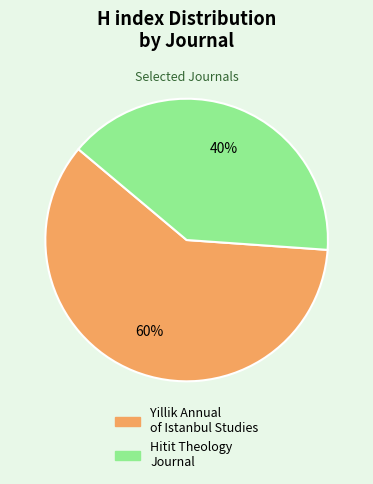

Does any single category account for the majority?

Yes